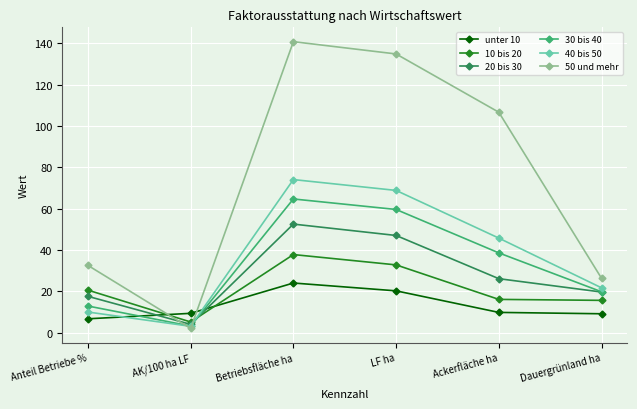

What position from the left is AK/100 ha LF?

2